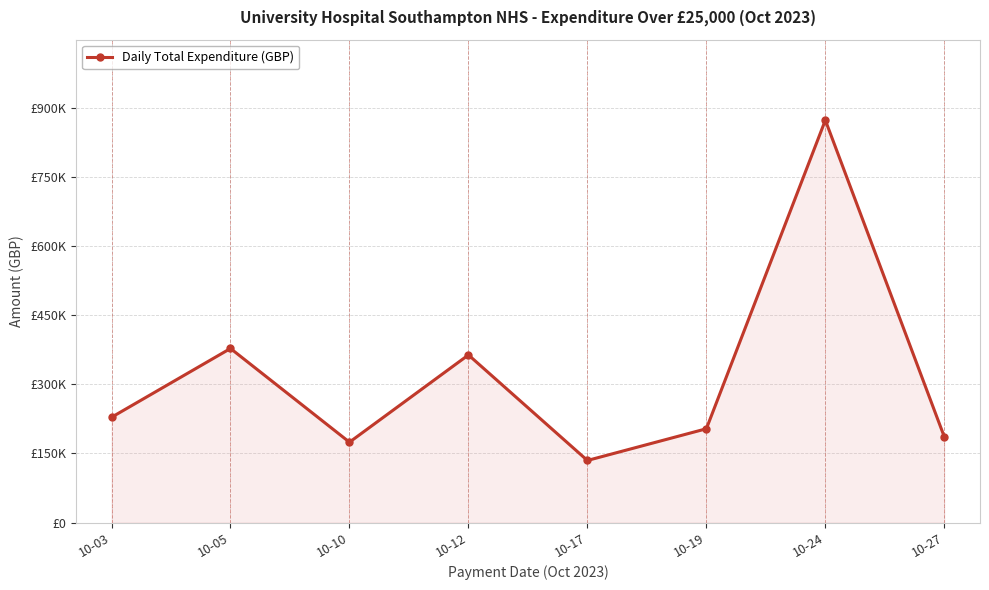

What is the value of the 7th point from the left?

874131.9